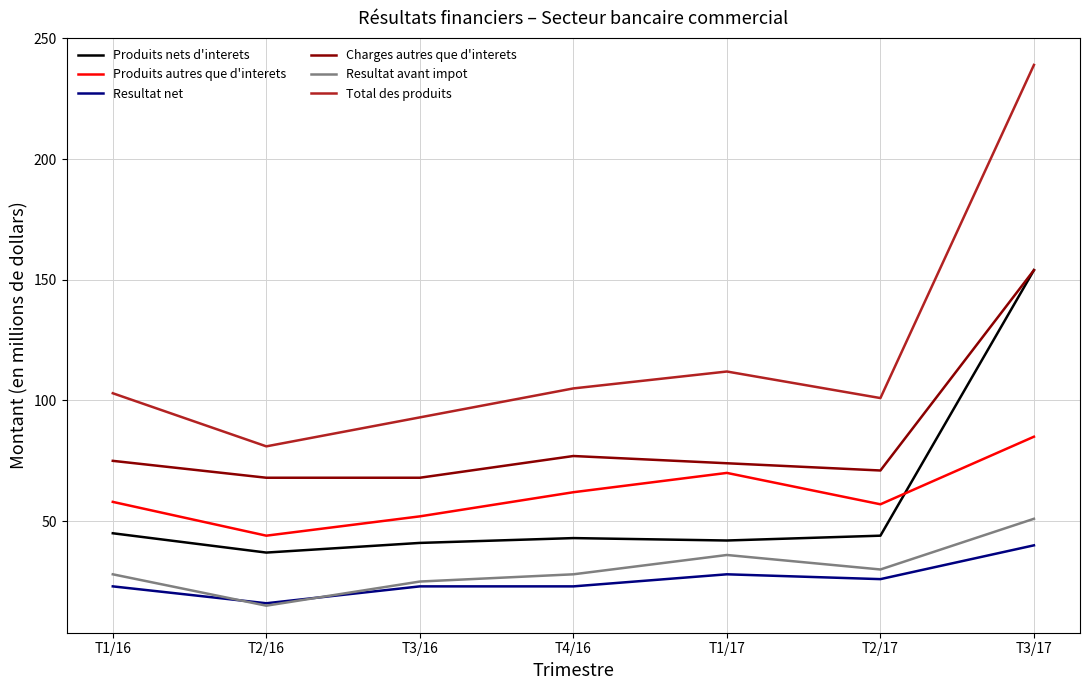

At which category is the sum across all series the highest?

T3/17